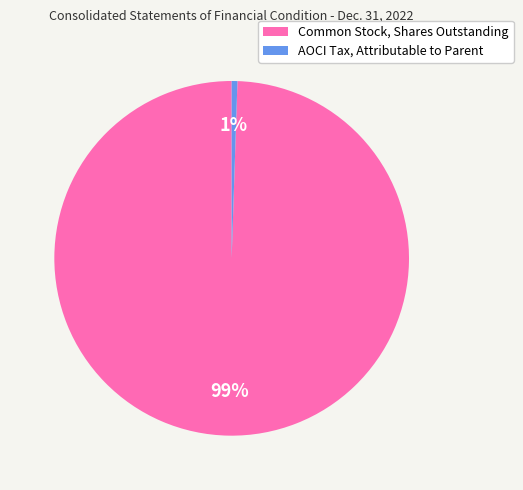

True or false: Common Stock, Shares Outstanding accounts for 91% of the total.

False